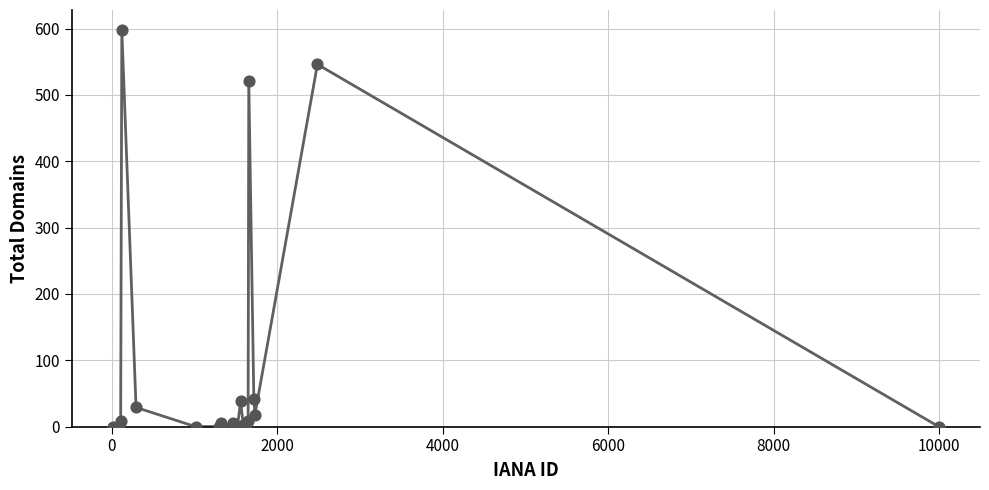

What is the difference between the maximum and minimum values?

598